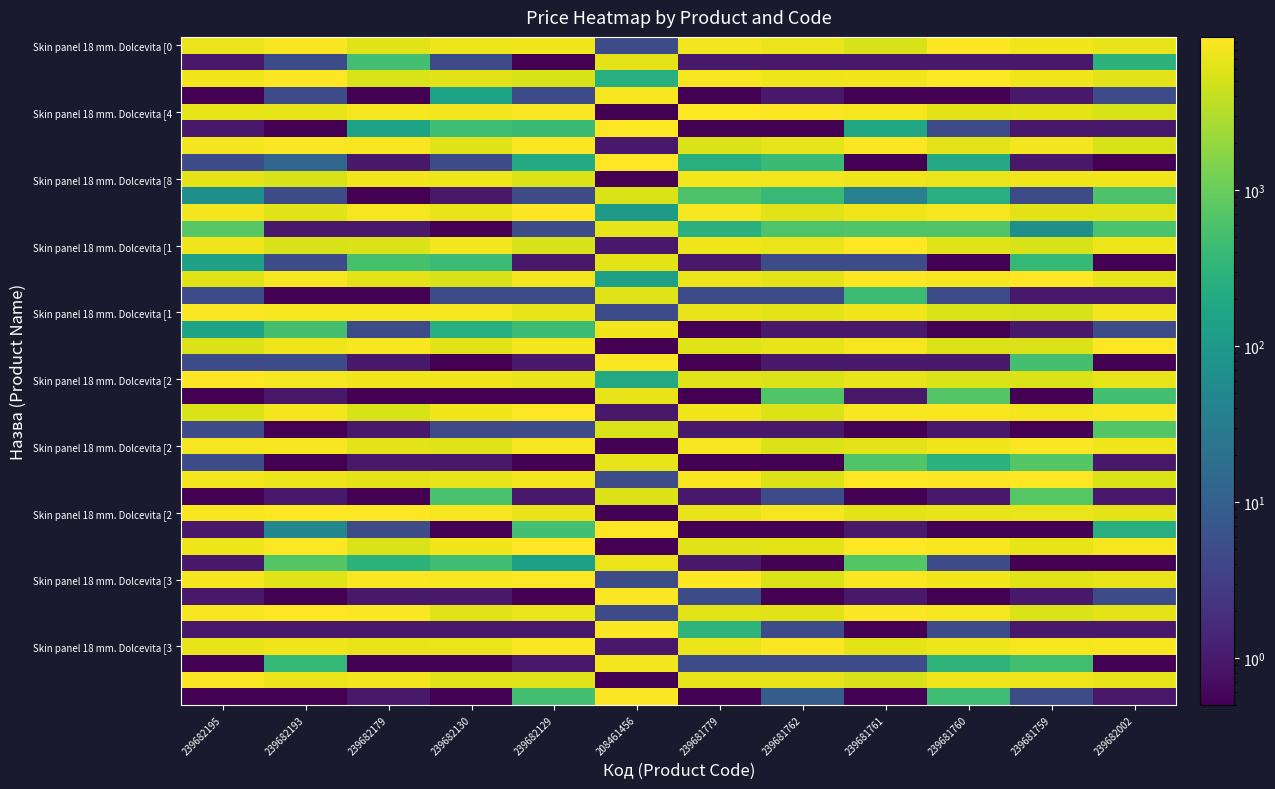

What is the spread (max minus min) of values at 239681761?

9647.9